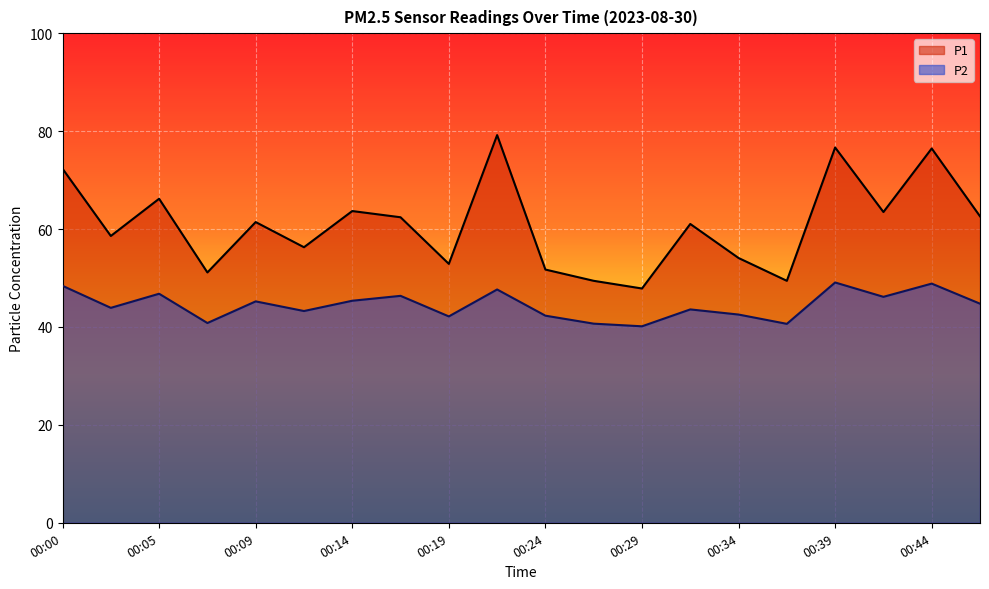

How many data points in P1 are less than 61?

9